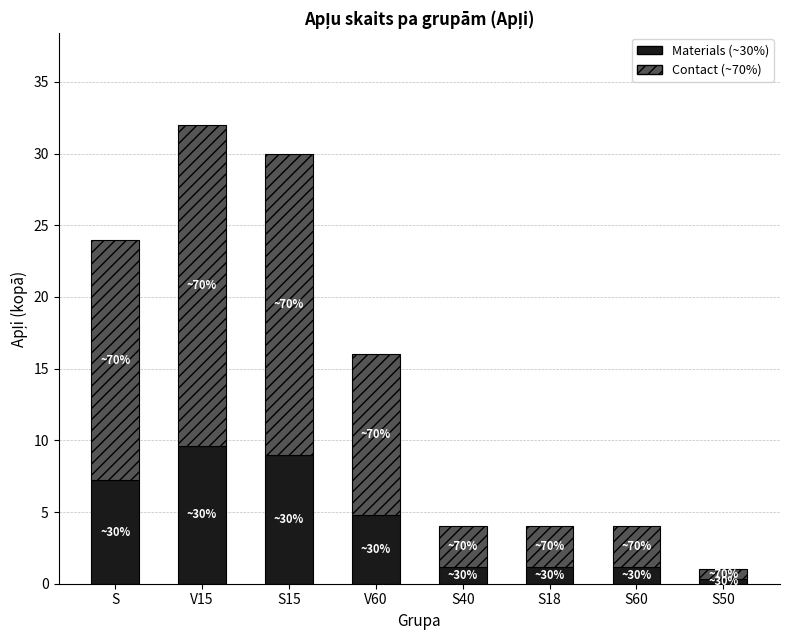

The Materials (~30%) series shows 0.3 at S50. True or false?

True